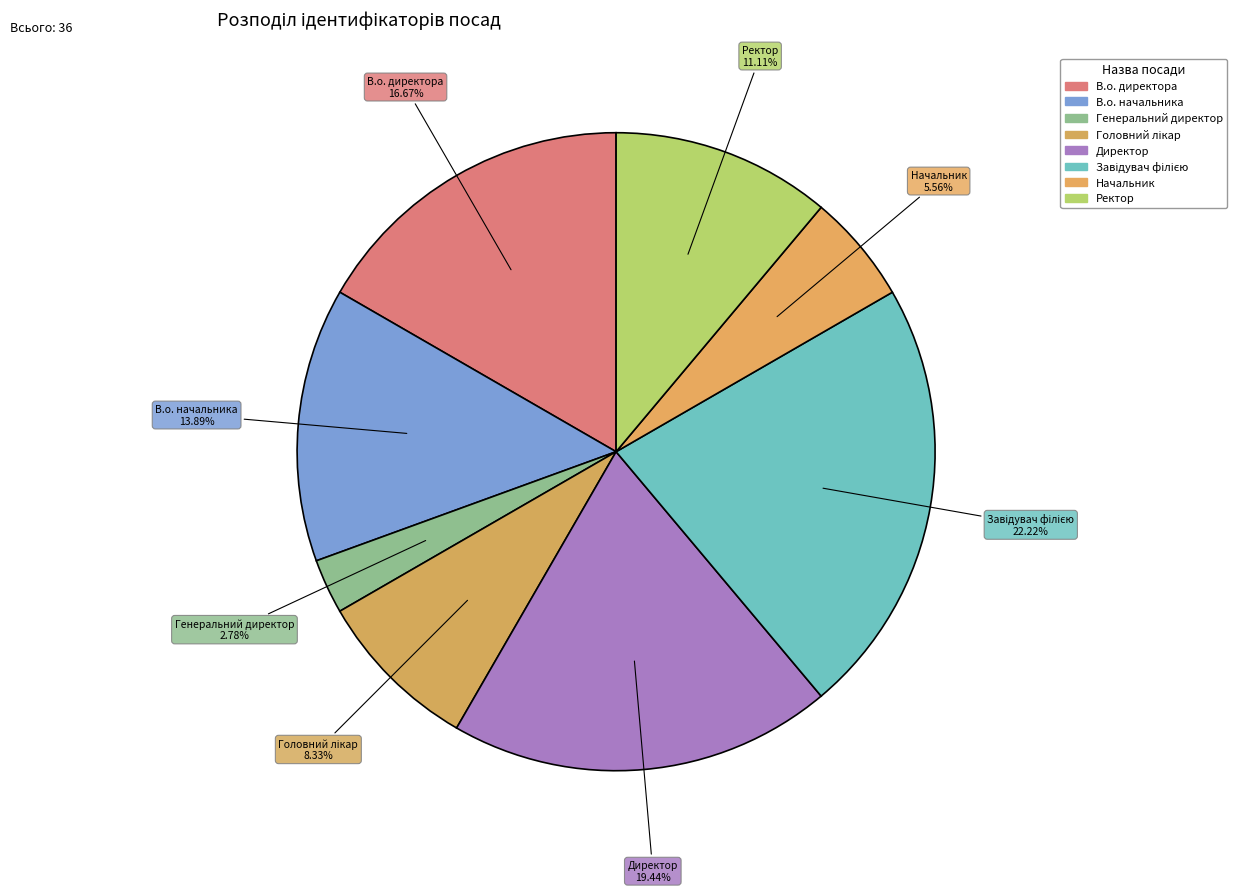

Does any single category account for the majority?

No